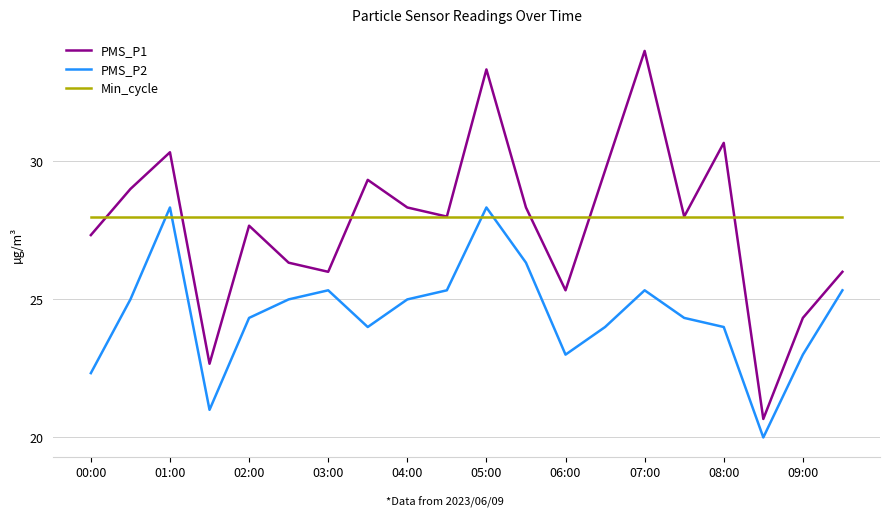

Which series has the largest range (max minus min)?

PMS_P1